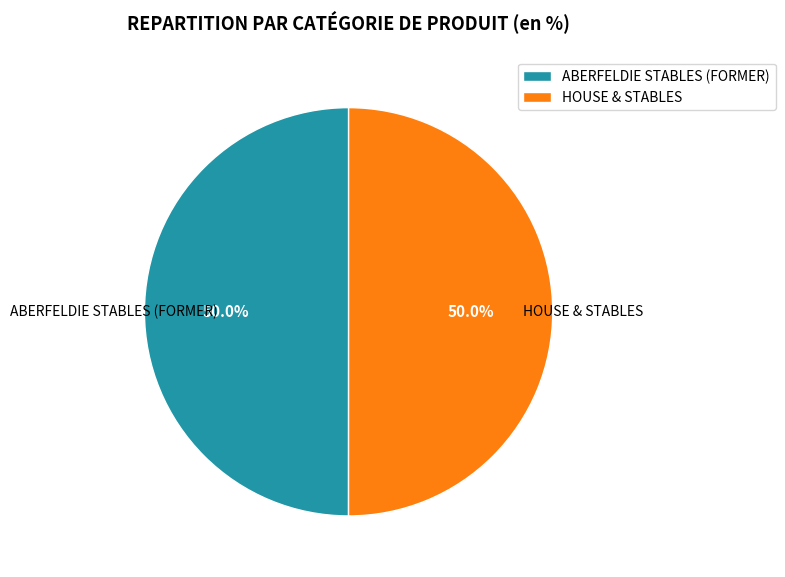

To the nearest percent, what is the combined percentage of HOUSE & STABLES and ABERFELDIE STABLES (FORMER)?

100%